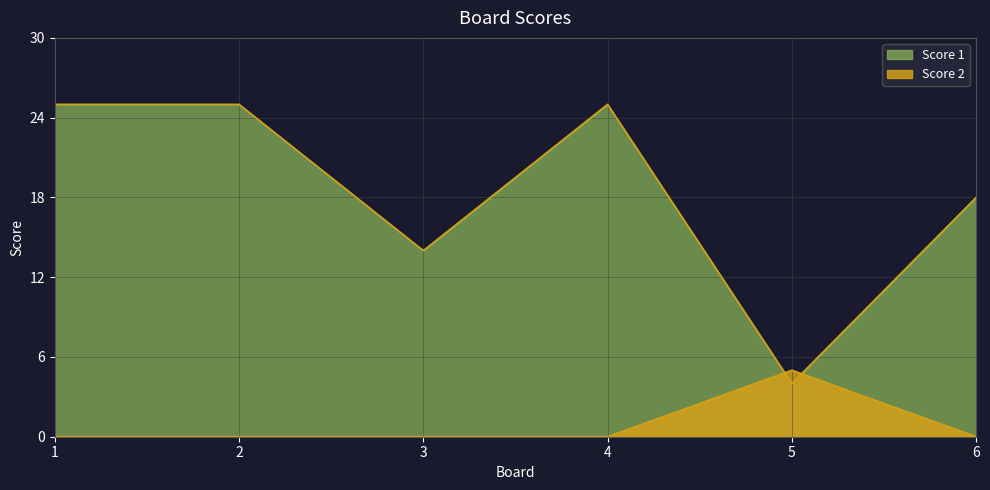

How many interior local peaks does the Score 1 series have?

1